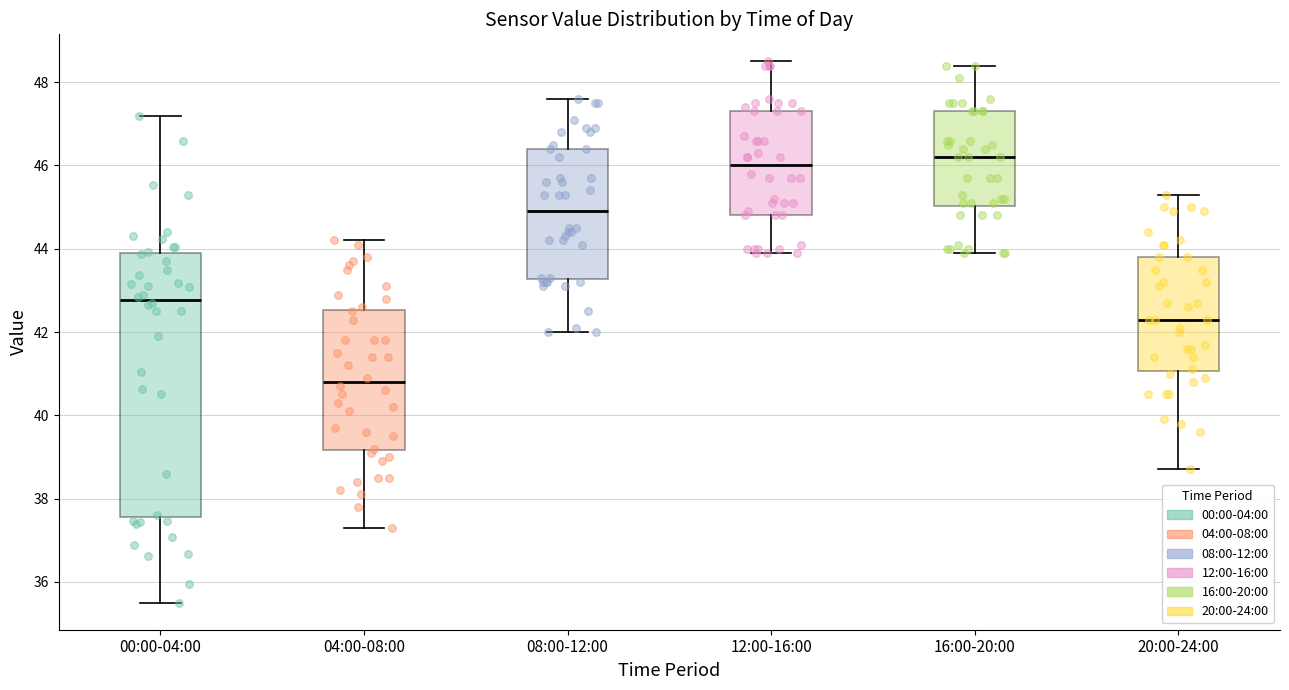

Which box's median line is the highest?

16:00-20:00